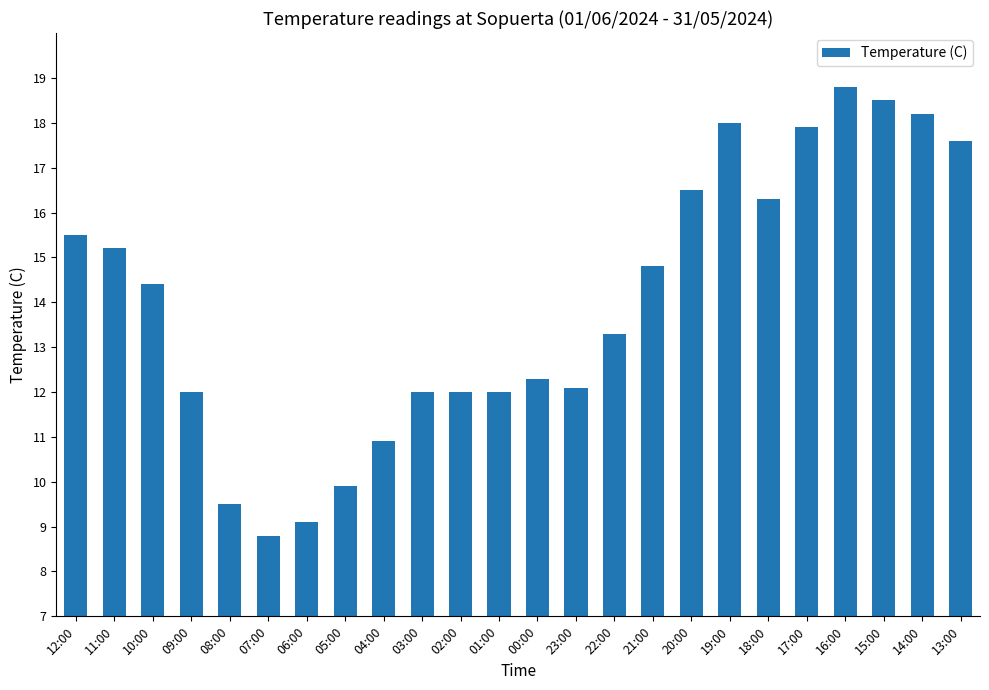

True or false: the data shows 4.8 at 20:00.

False